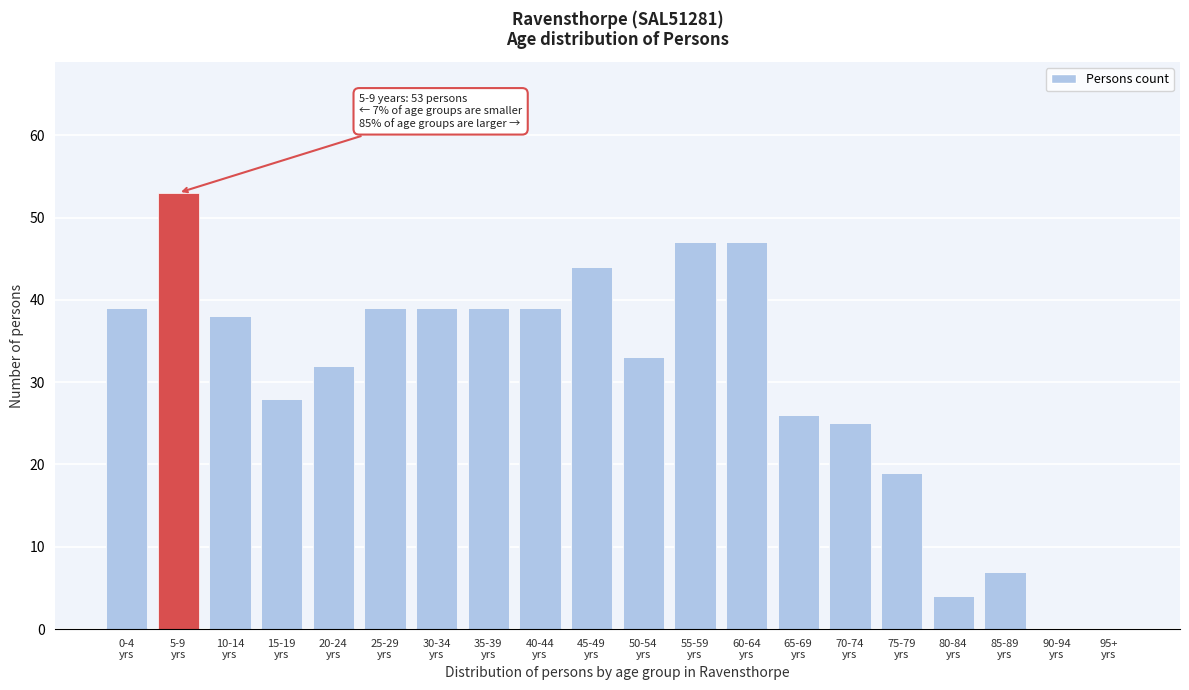

What is the maximum value shown in the chart?

53